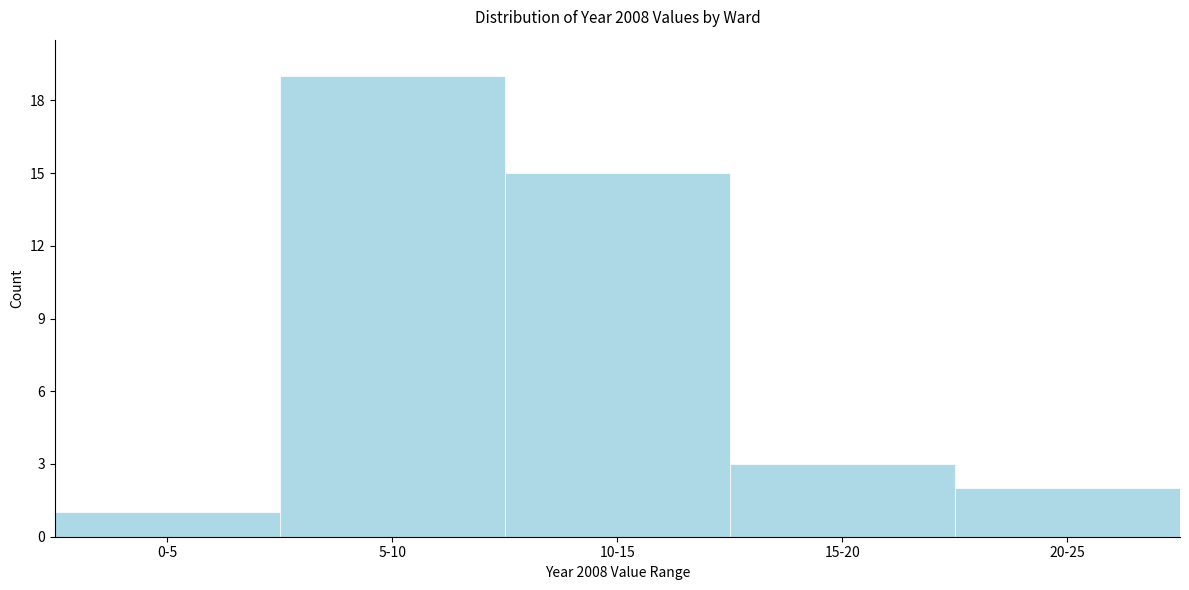

Reading right to left, what are all the values shown in this chart?

20-25=2	15-20=3	10-15=15	5-10=19	0-5=1